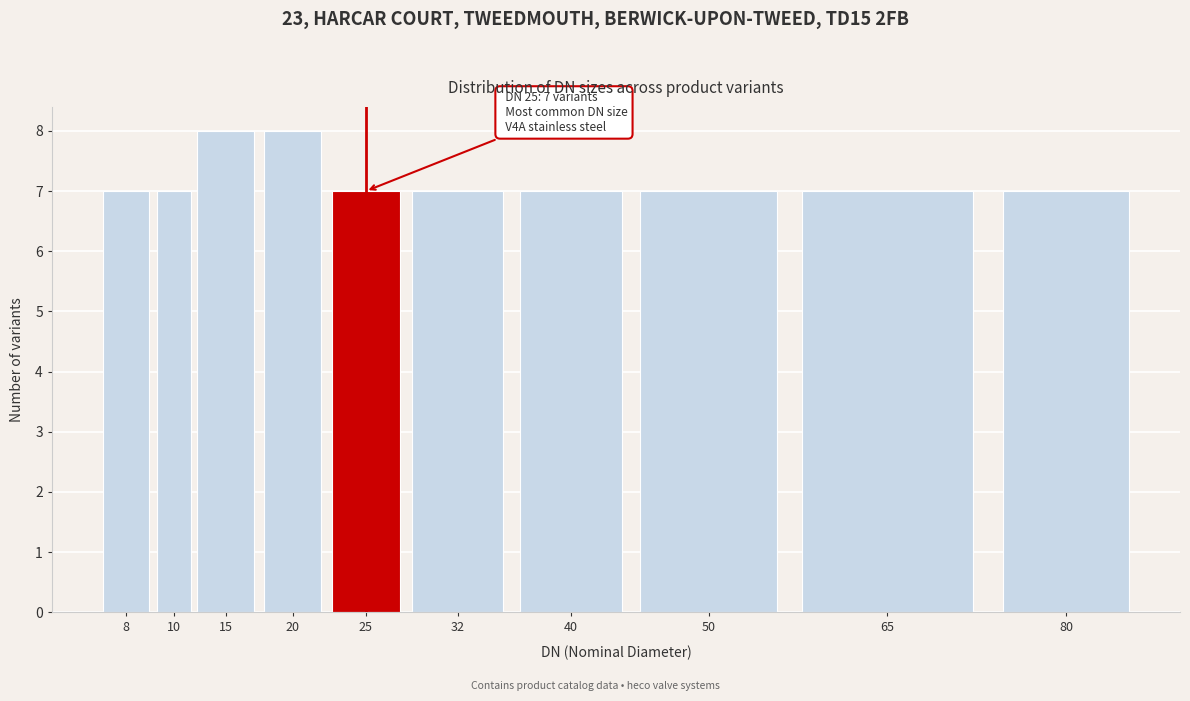

Reading right to left, extract all data points from this chart.

80=7	65=7	50=7	40=7	32=7	25=7	20=8	15=8	10=7	8=7